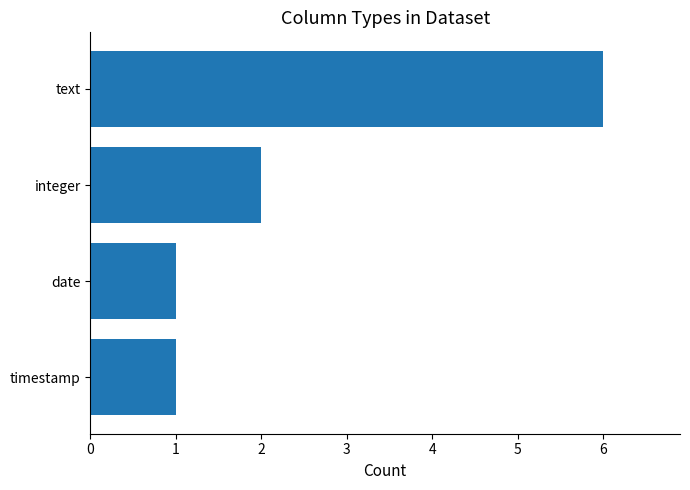

The value at integer is 1. True or false?

False